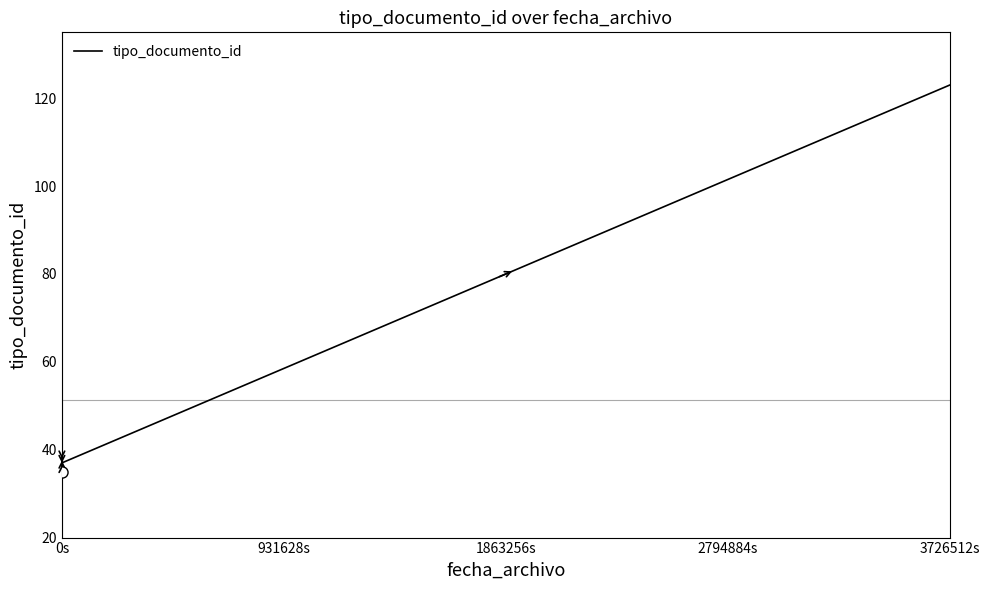

The value at 0s is 16. True or false?

False